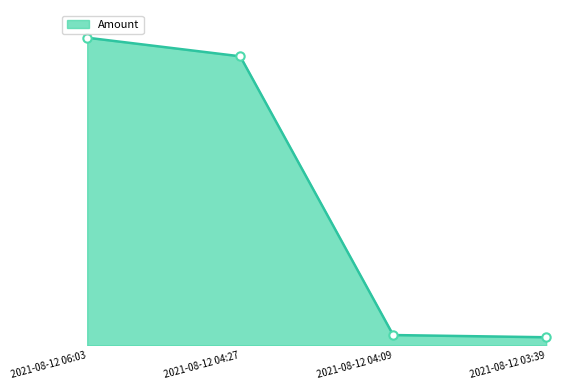

Does the chart have visible grid lines?

No